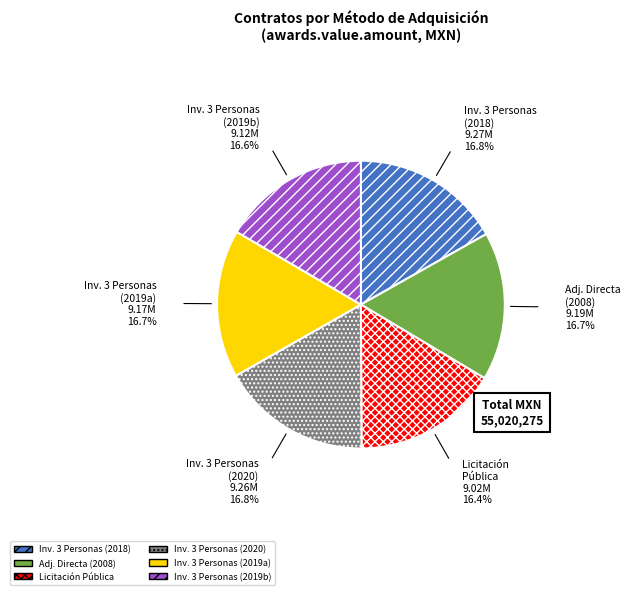

How many slices are in this pie chart?

6